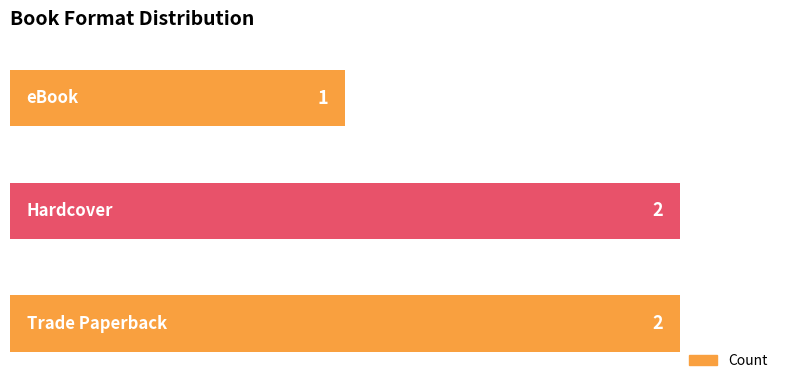

Count the number of data series in this chart.

1